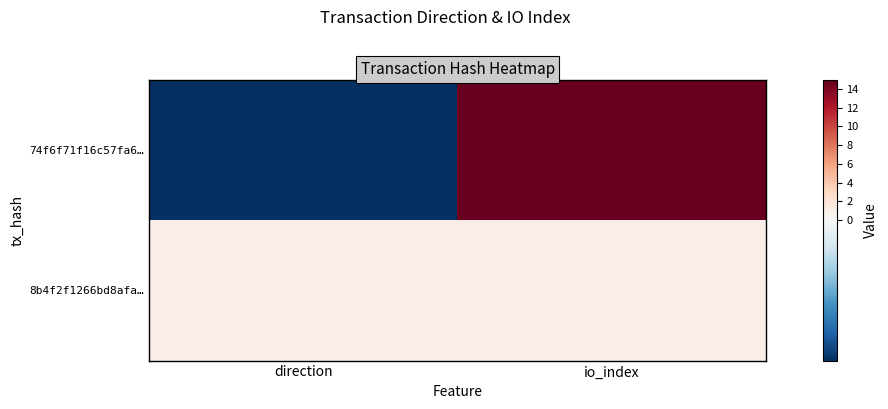

Reading right to left, extract all data points from this chart.

74f6f71f16c57fa6…: io_index=15	direction=-1
8b4f2f1266bd8afa…: io_index=1	direction=1